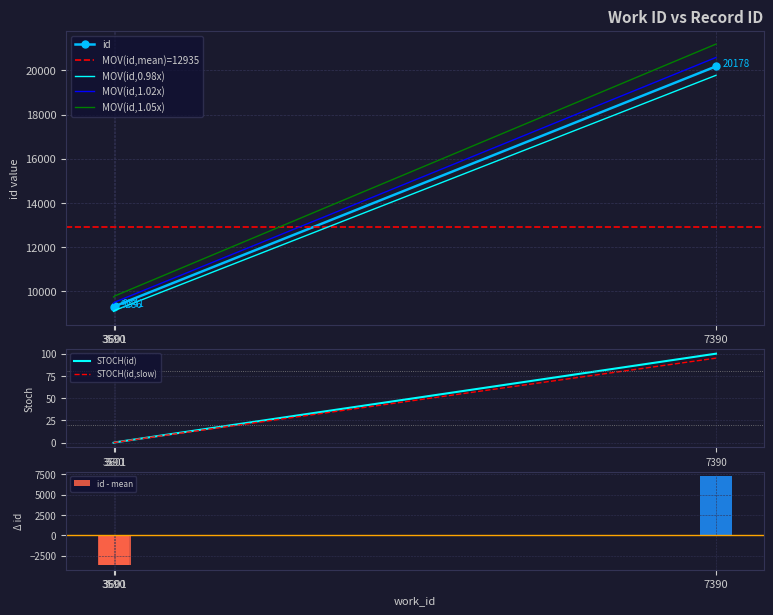

The chart shows a value of -66.0 at 3590. True or false?

False